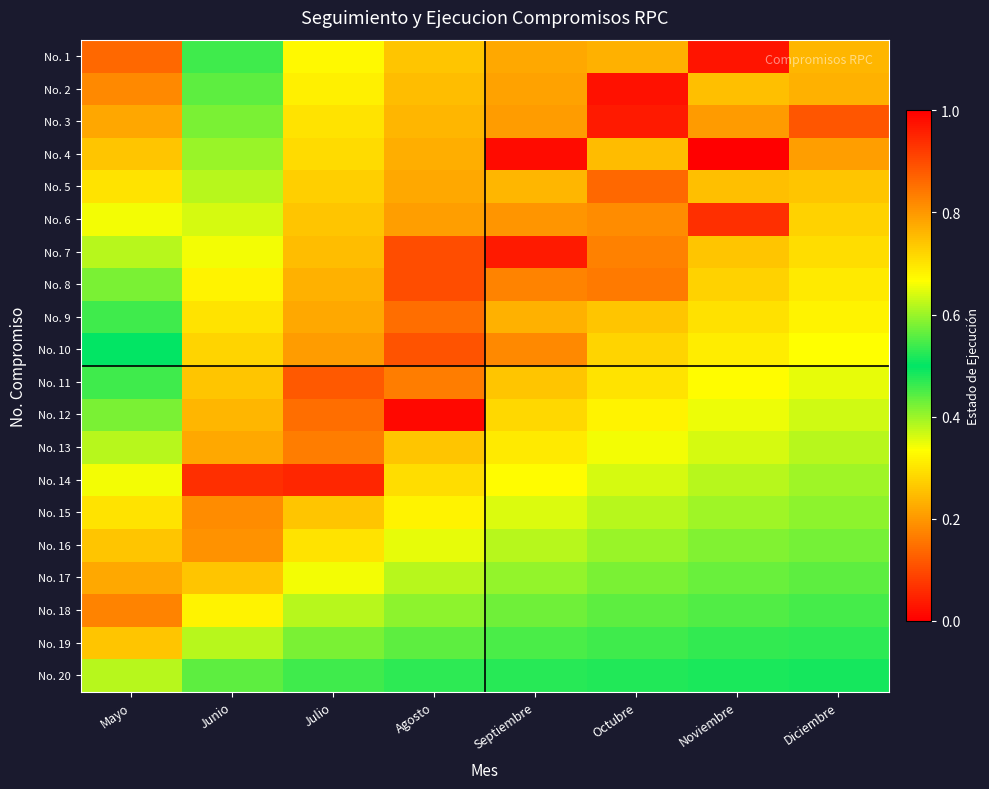

Which category has the highest value across all series?

Noviembre